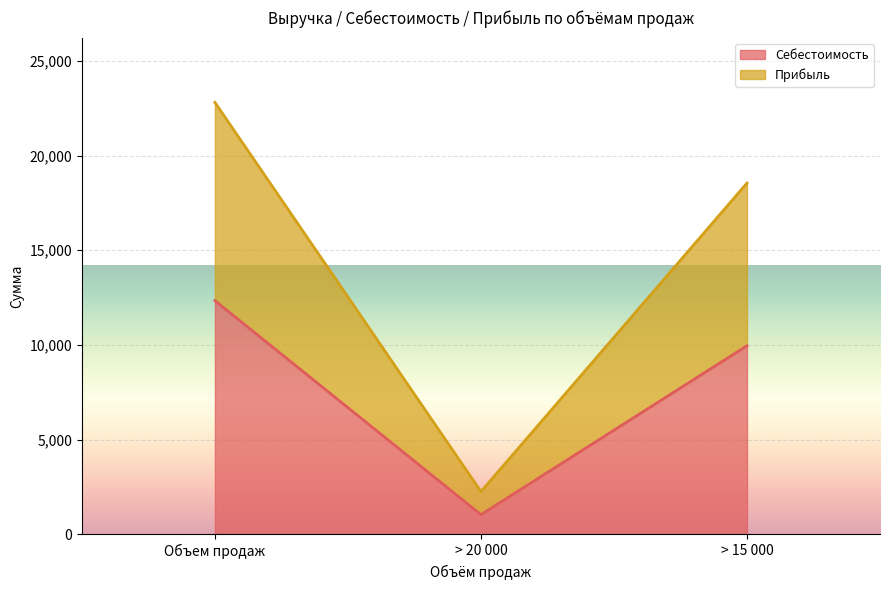

The Себестоимость series shows 8138 at Объем продаж. True or false?

False